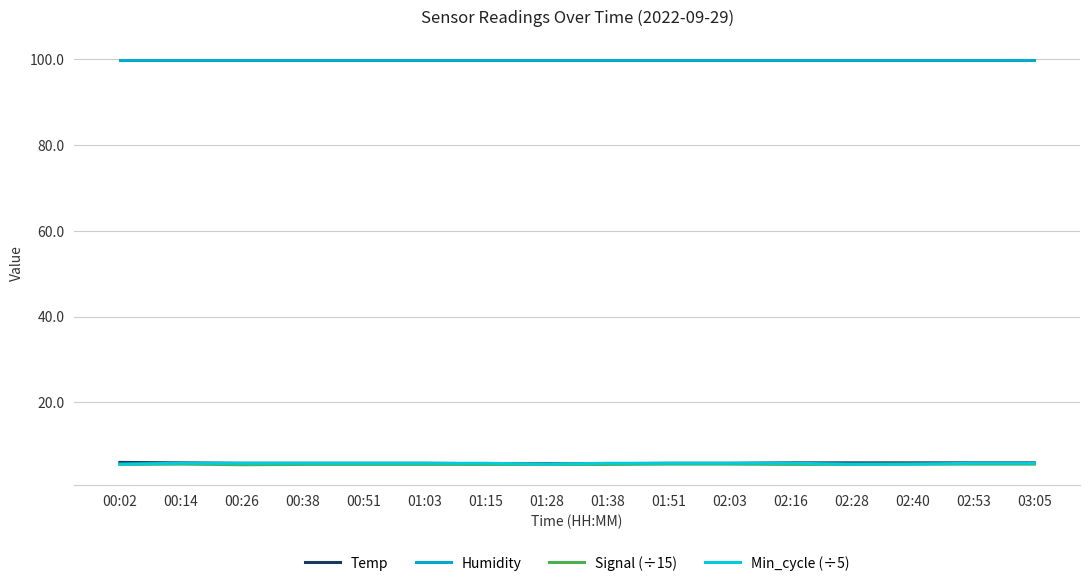

Rank the series at 00:51 from highest to lowest value.

Humidity, Temp, Min_cycle (÷5), Signal (÷15)